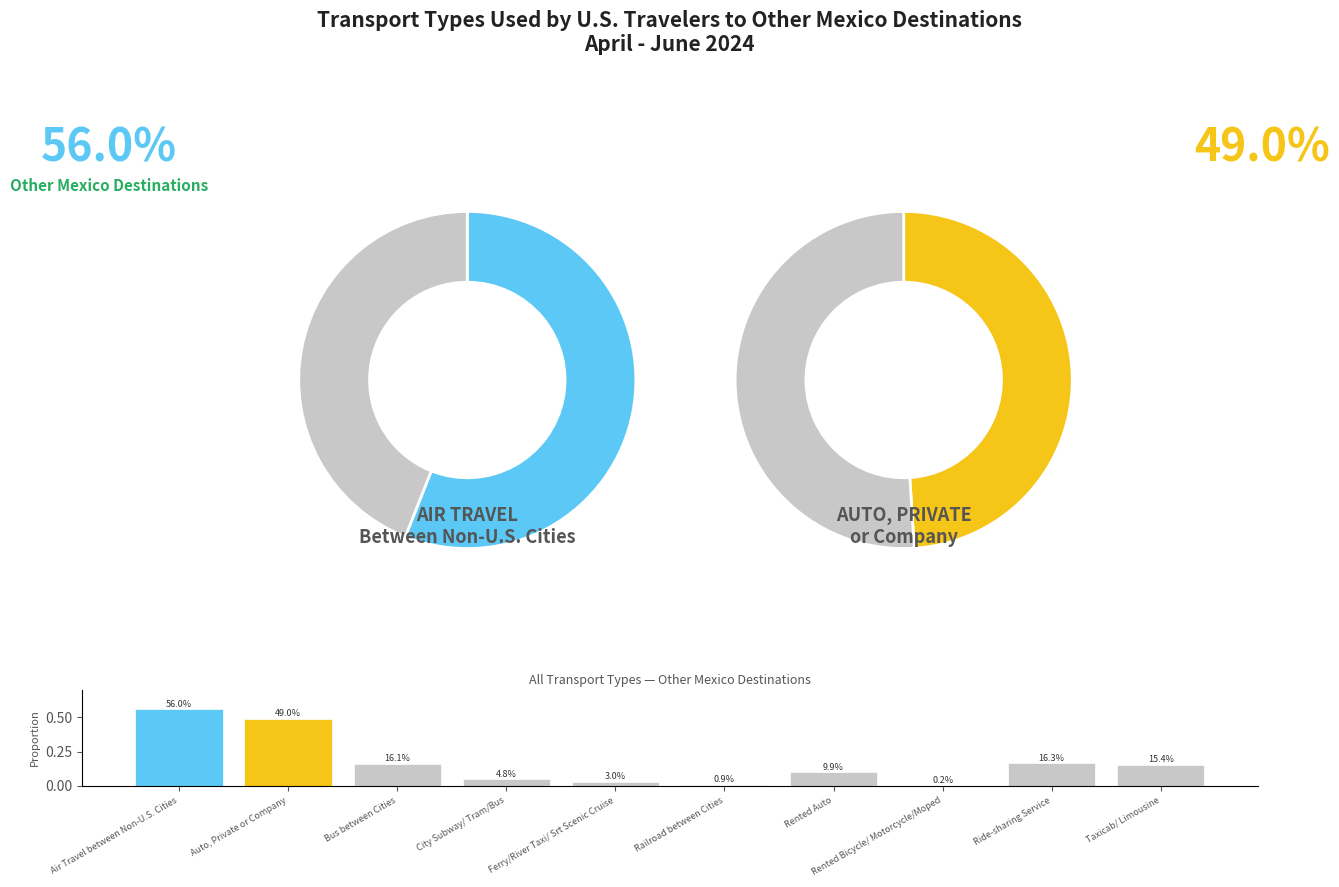

Which category has the biggest portion of the pie?

Air Travel between Non-U.S. Cities